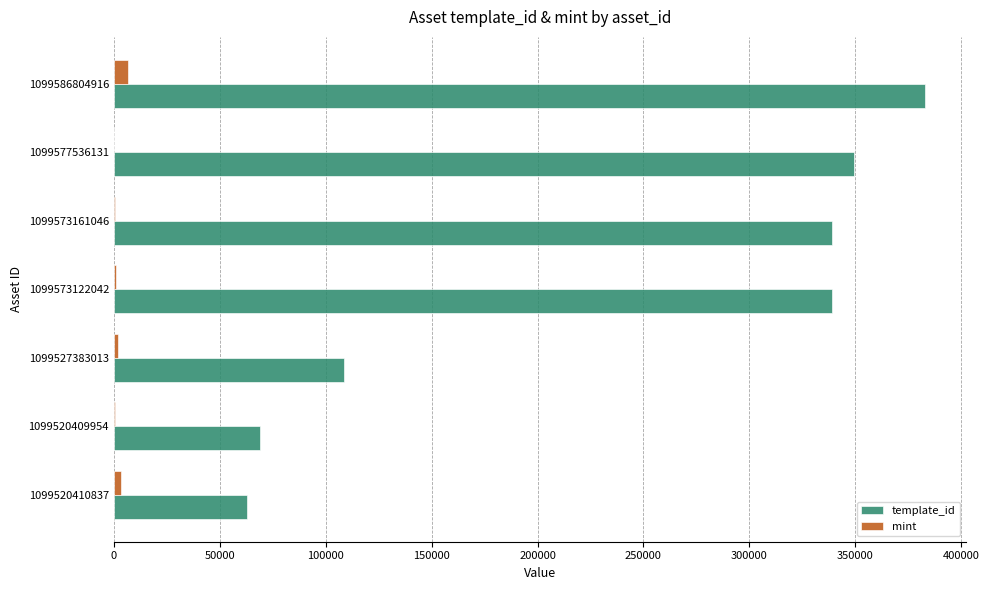

What is the sum of all mint values?

14278